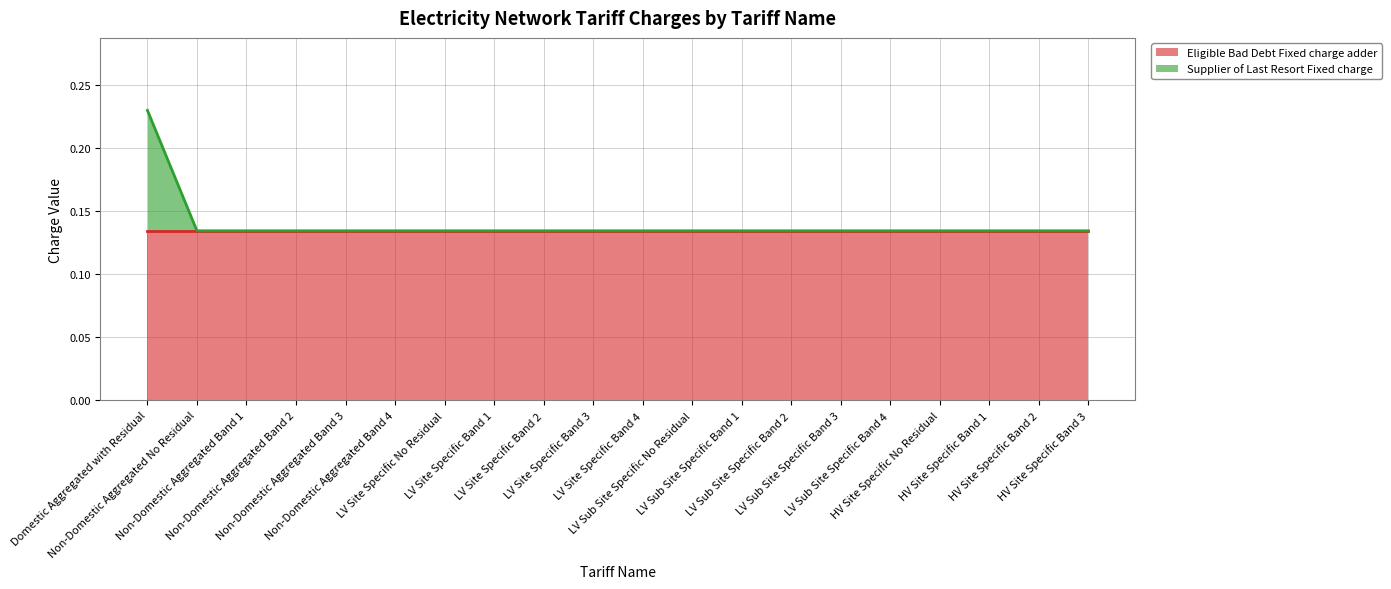

At which label is the value closest to 0?

Non-Domestic Aggregated No Residual